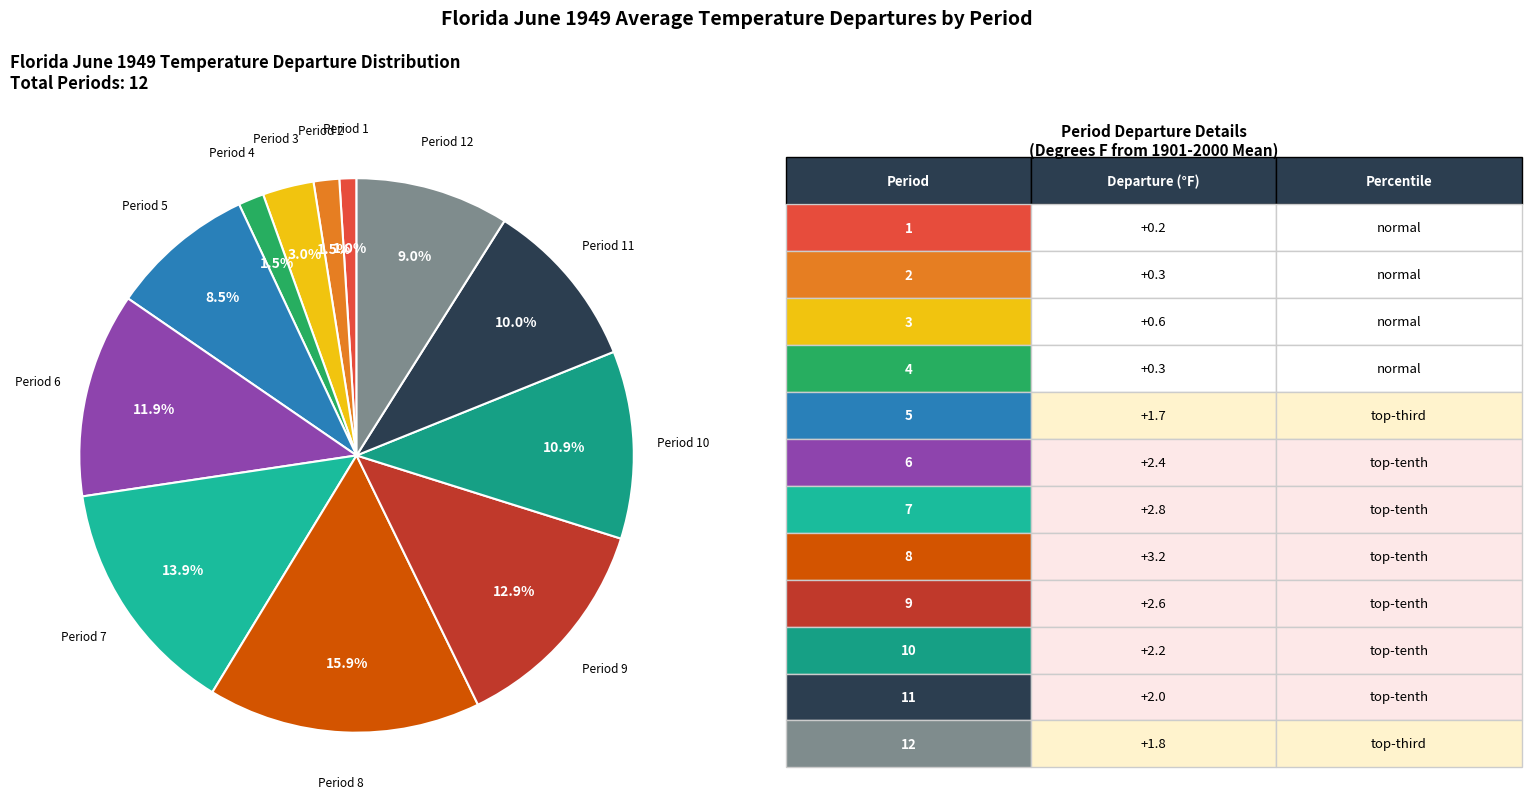

How many slices are in this pie chart?

12